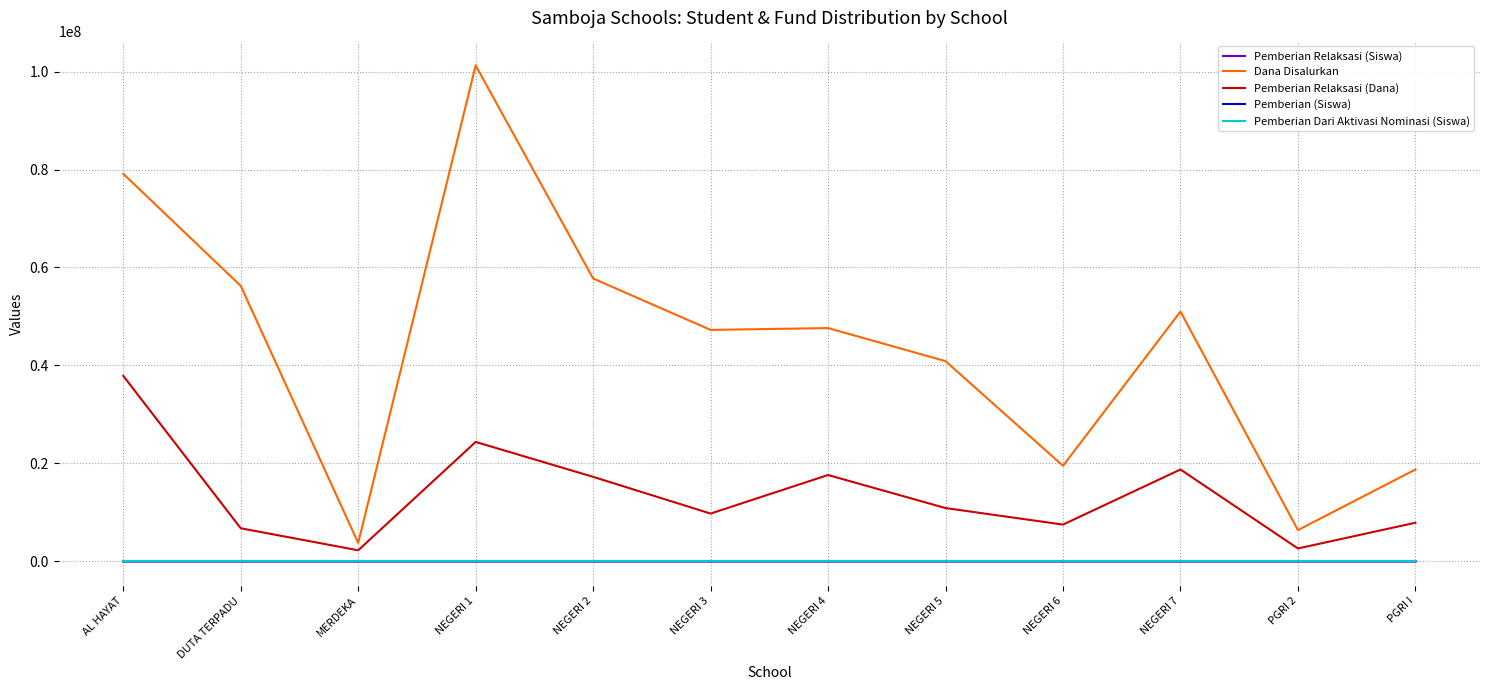

Between NEGERI 1 and NEGERI 5, which series saw the biggest shift?

Dana Disalurkan